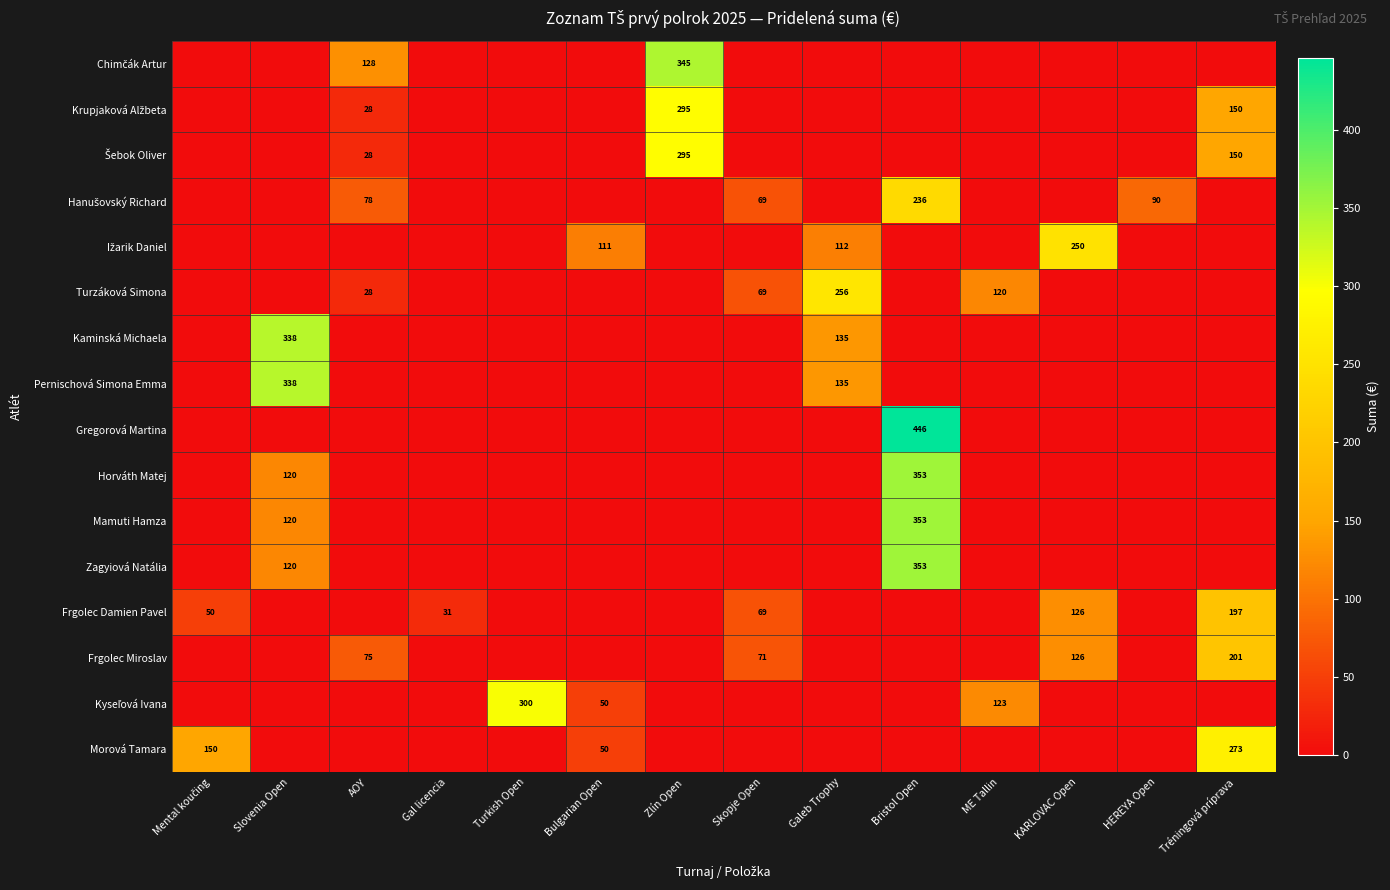

At which category does the chart reach its minimum across all series?

Mental koučing